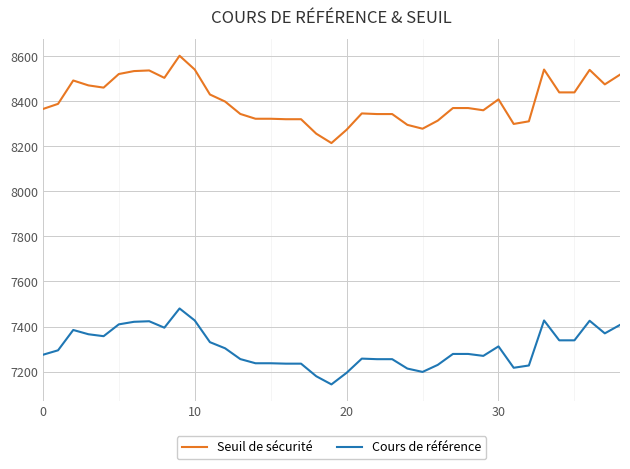

True or false: Seuil de sécurité and Cours de référence intersect in this chart.

False